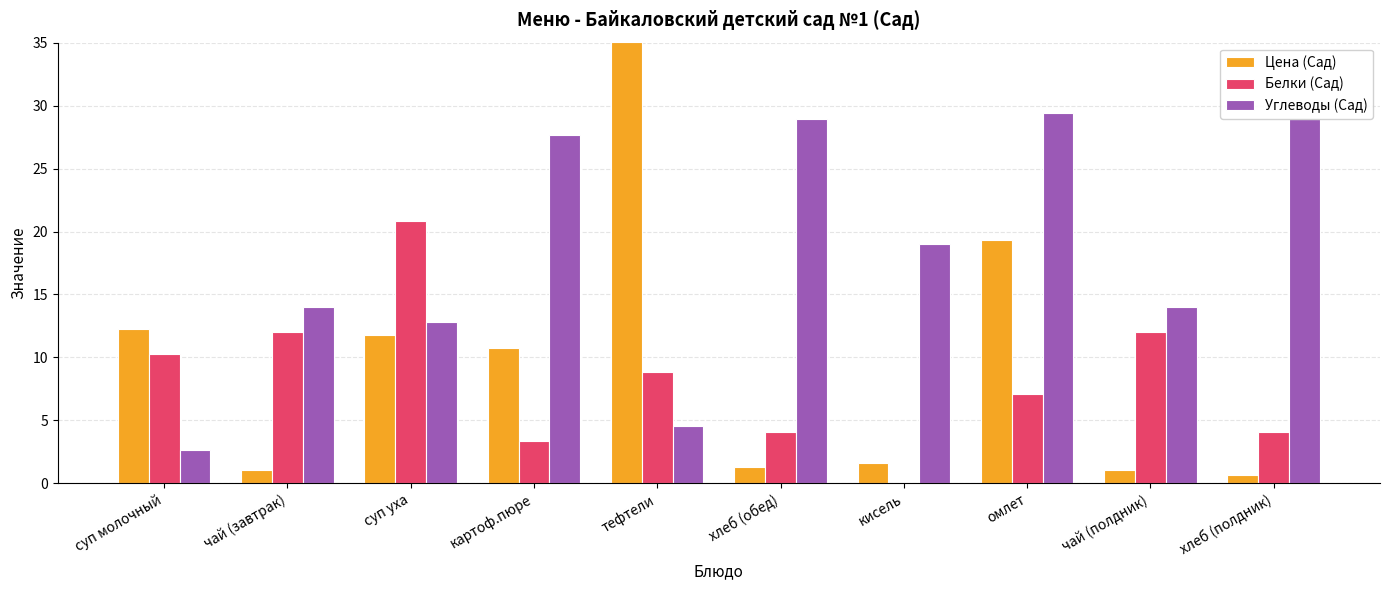

Is it true that Белки (Сад) equals 3.4 at картоф.пюре?

True